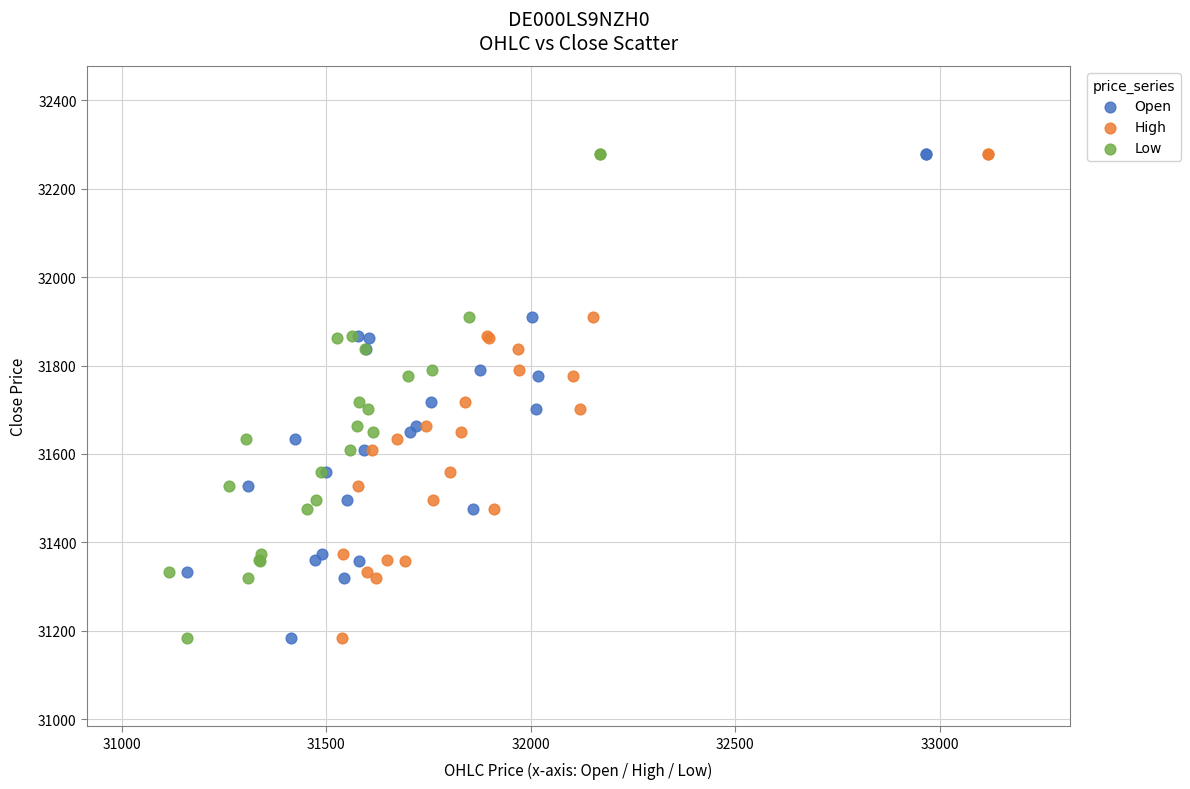

What are all the series names shown in the legend?

Open, High, Low